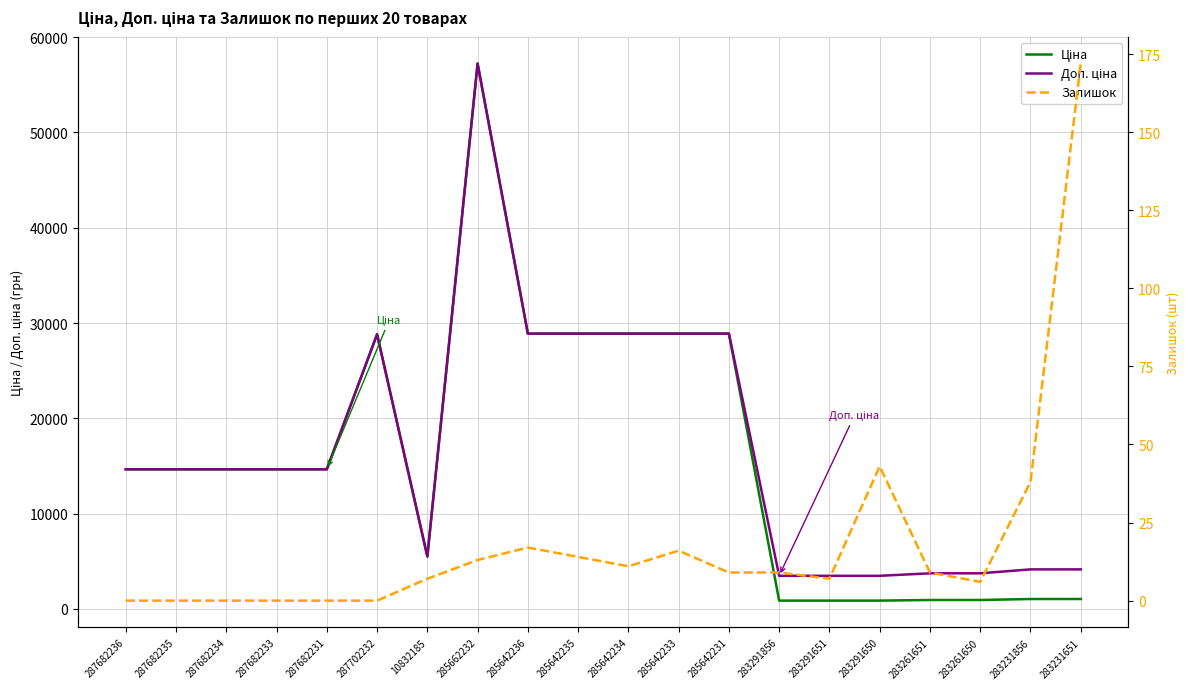

What is the total value across all series at 285642234?

57791.6